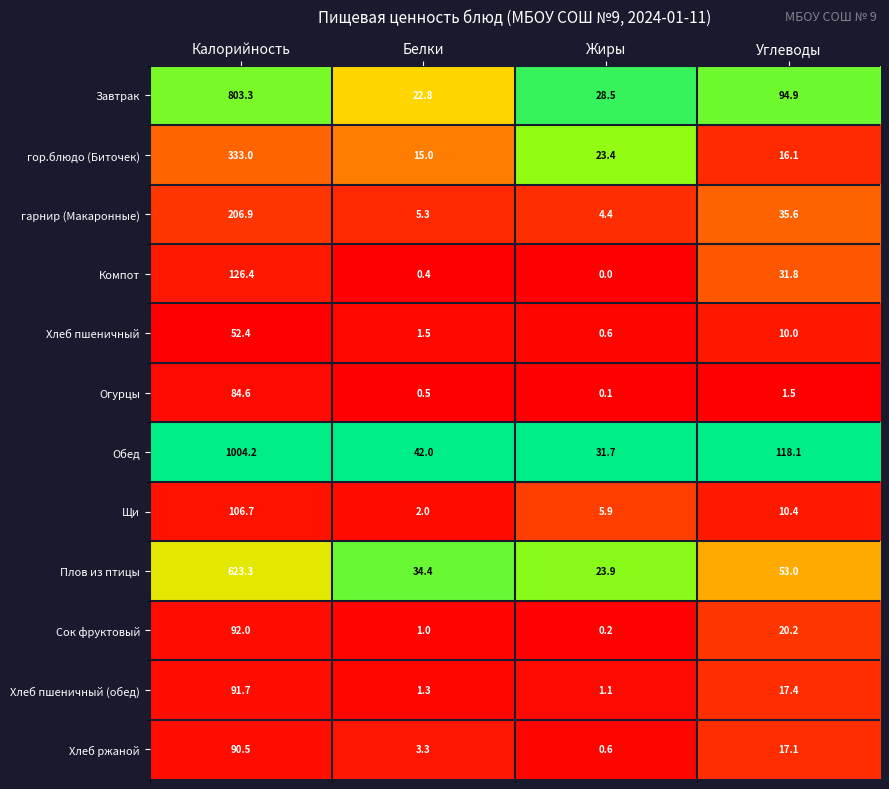

Which category has the highest value across all series?

Калорийность